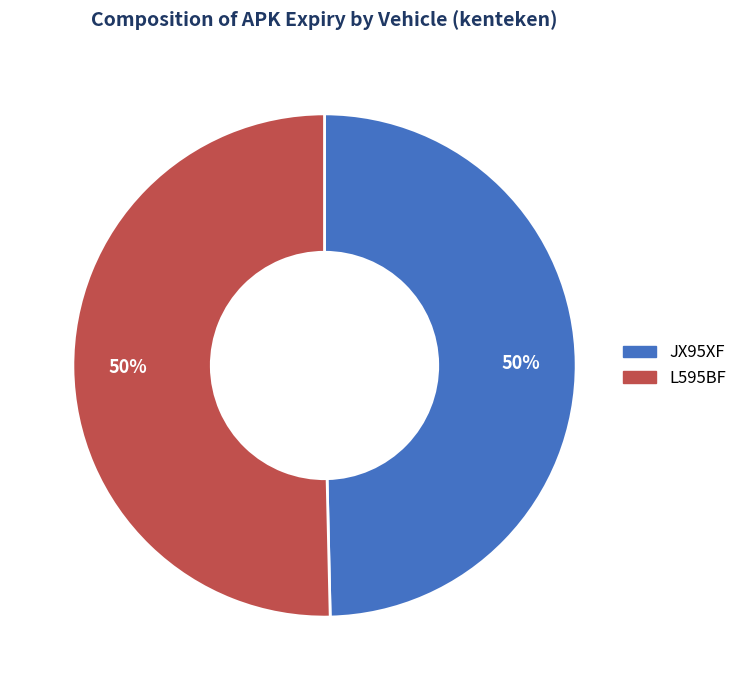

True or false: JX95XF accounts for 50% of the total.

True